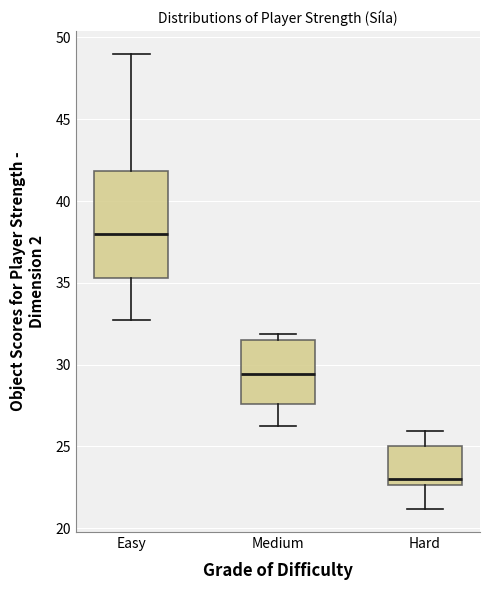

Which box's median line is the lowest?

Hard